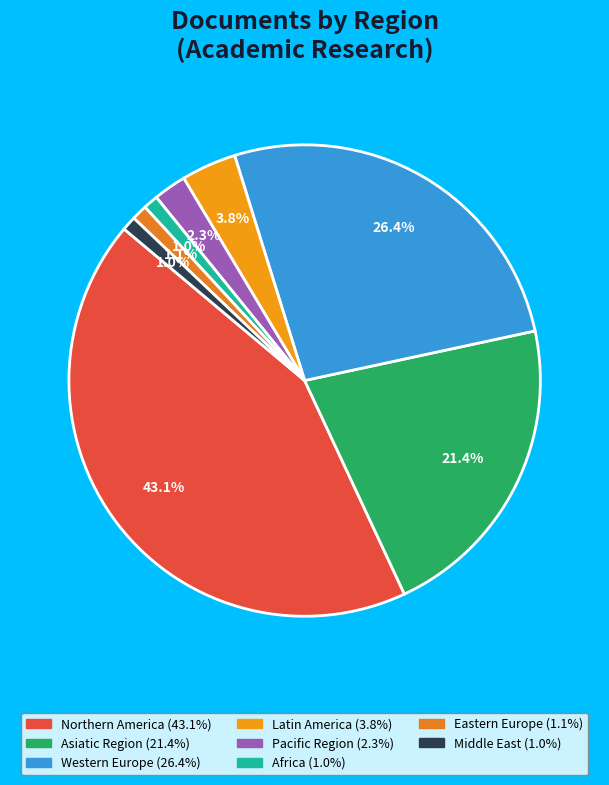

Count the number of slices in the pie.

8